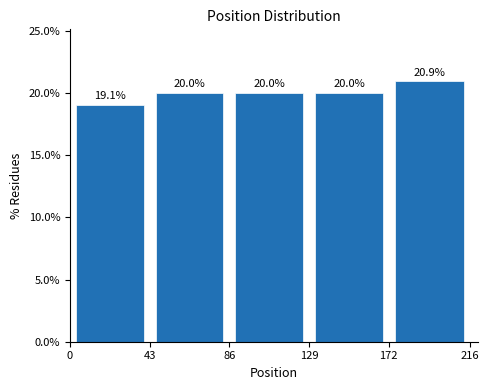

How tall is the bar that spans 86 to 129 on the x-axis?

20.0